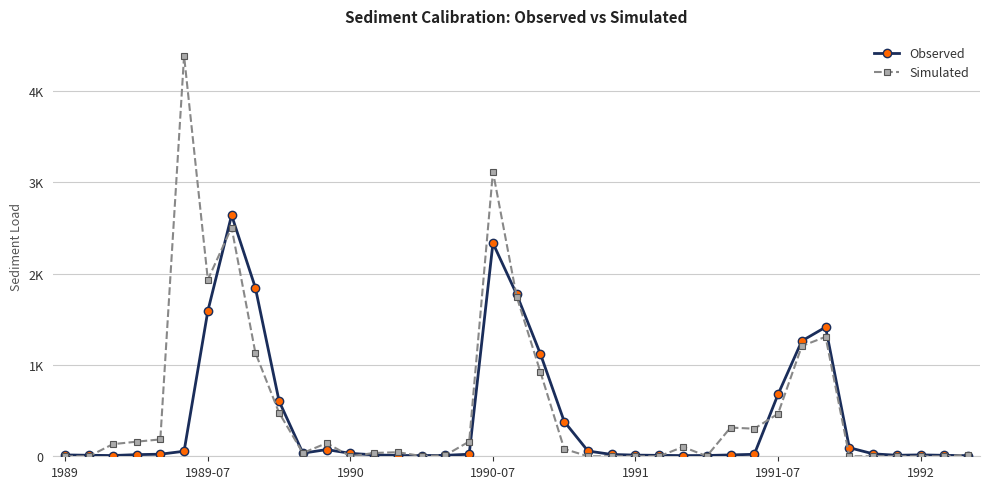

Rank the series by their average value, from lowest to highest.

Observed, Simulated